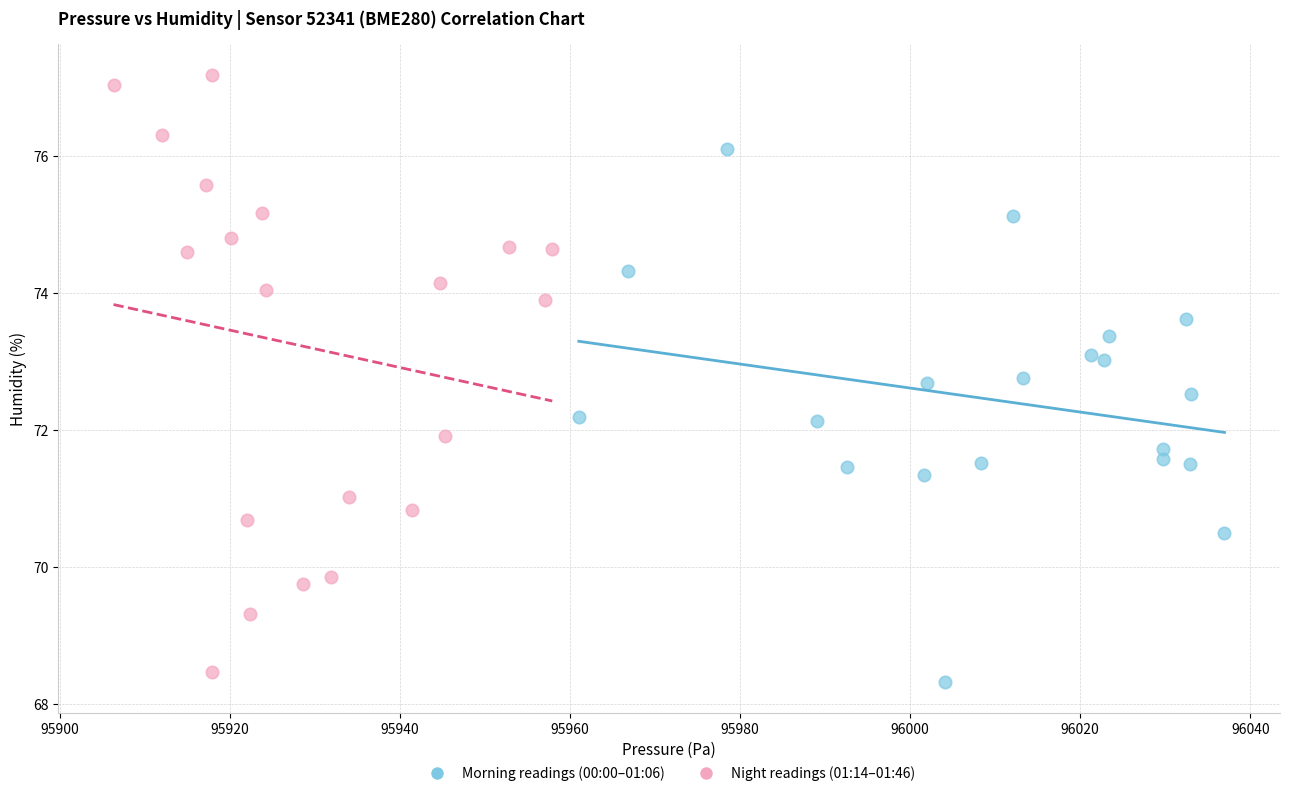

Which series reaches the maximum Y coordinate?

Night readings (01:14–01:46)